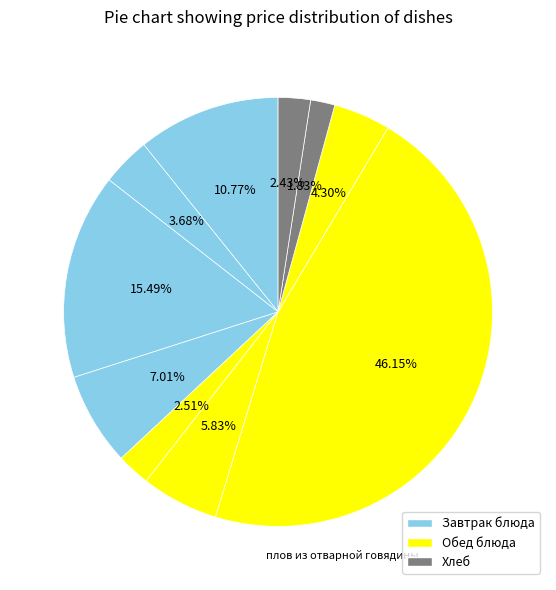

Count the number of slices in the pie.

10